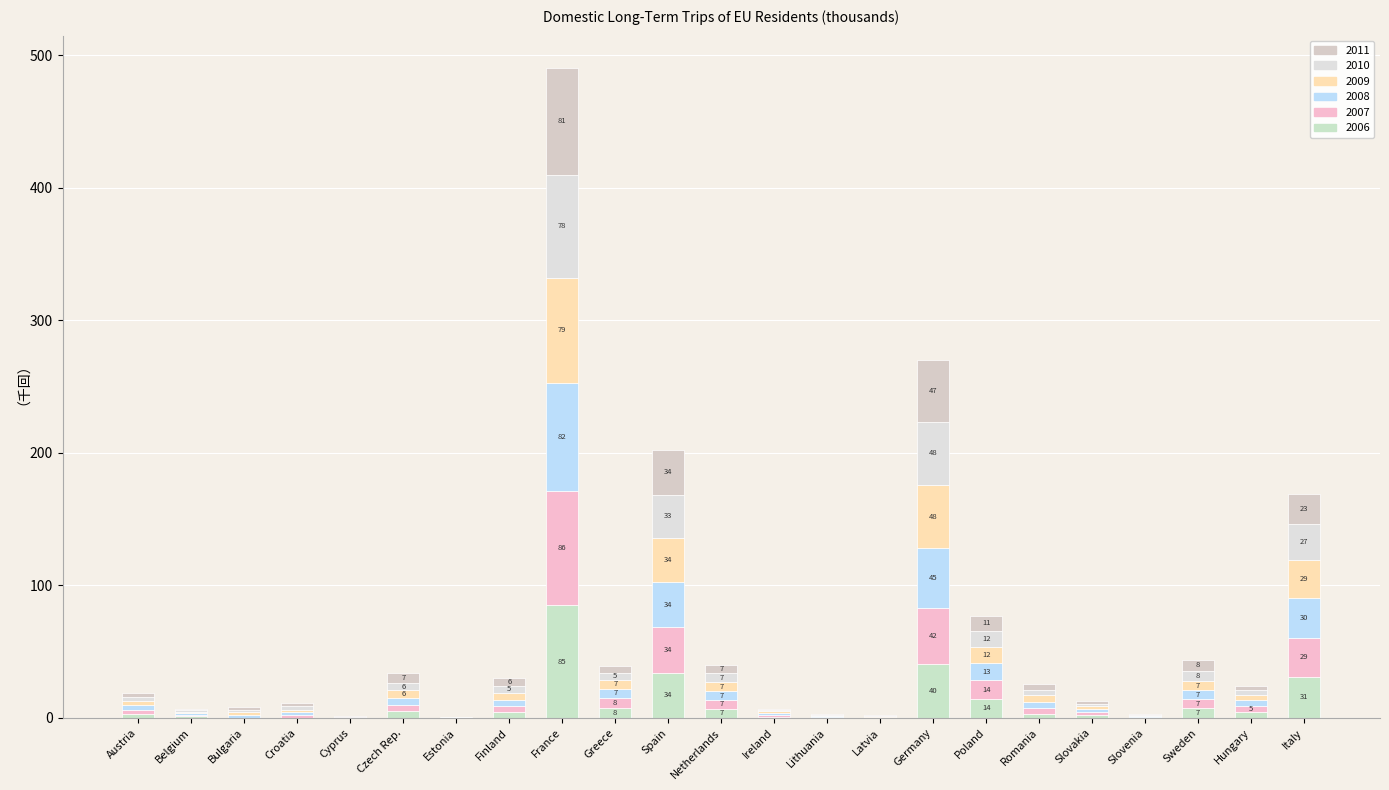

Are the bars horizontal?

No